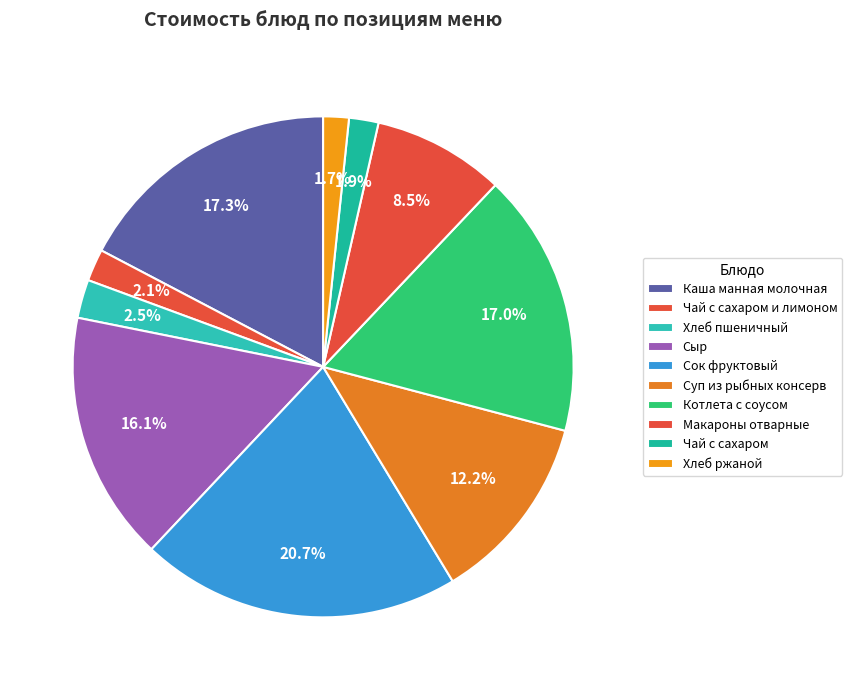

How many slices are in this pie chart?

10